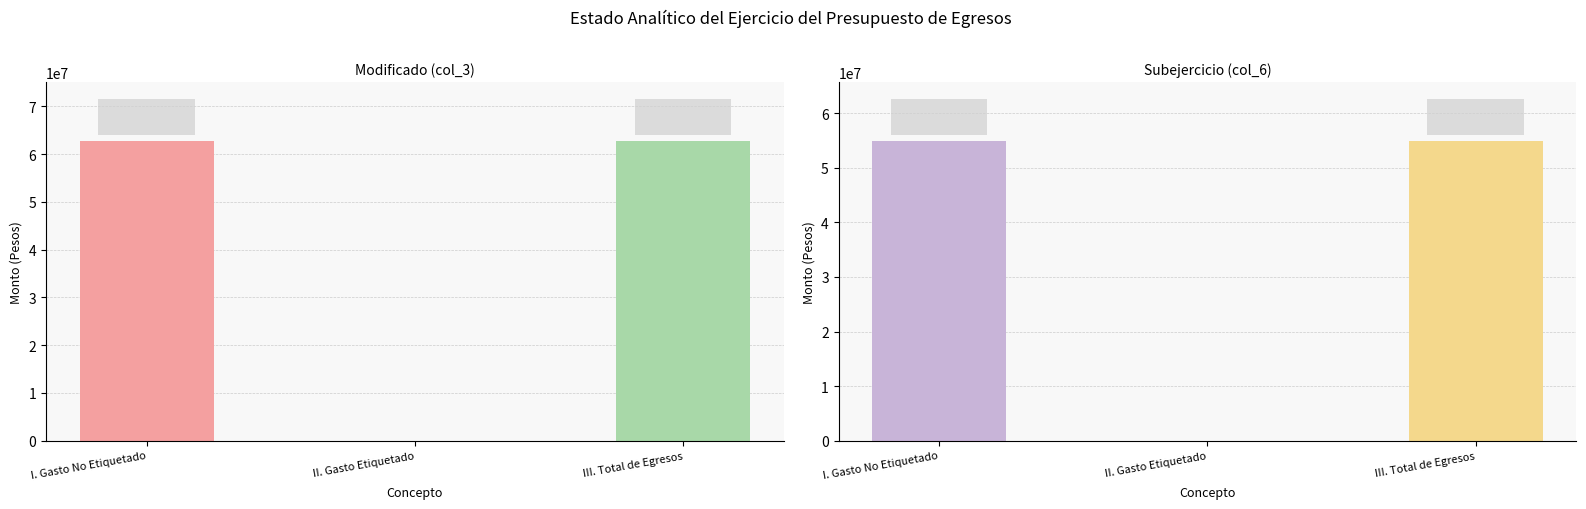

What is the label of the 1st bar from the left?

I. Gasto No Etiquetado